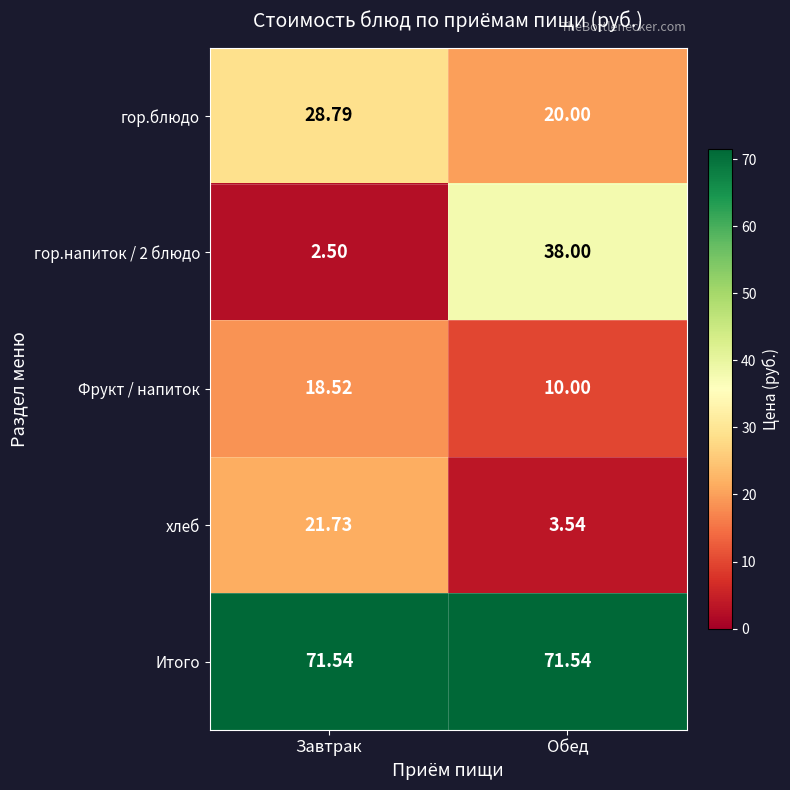

What is the minimum value shown in the chart?

2.5